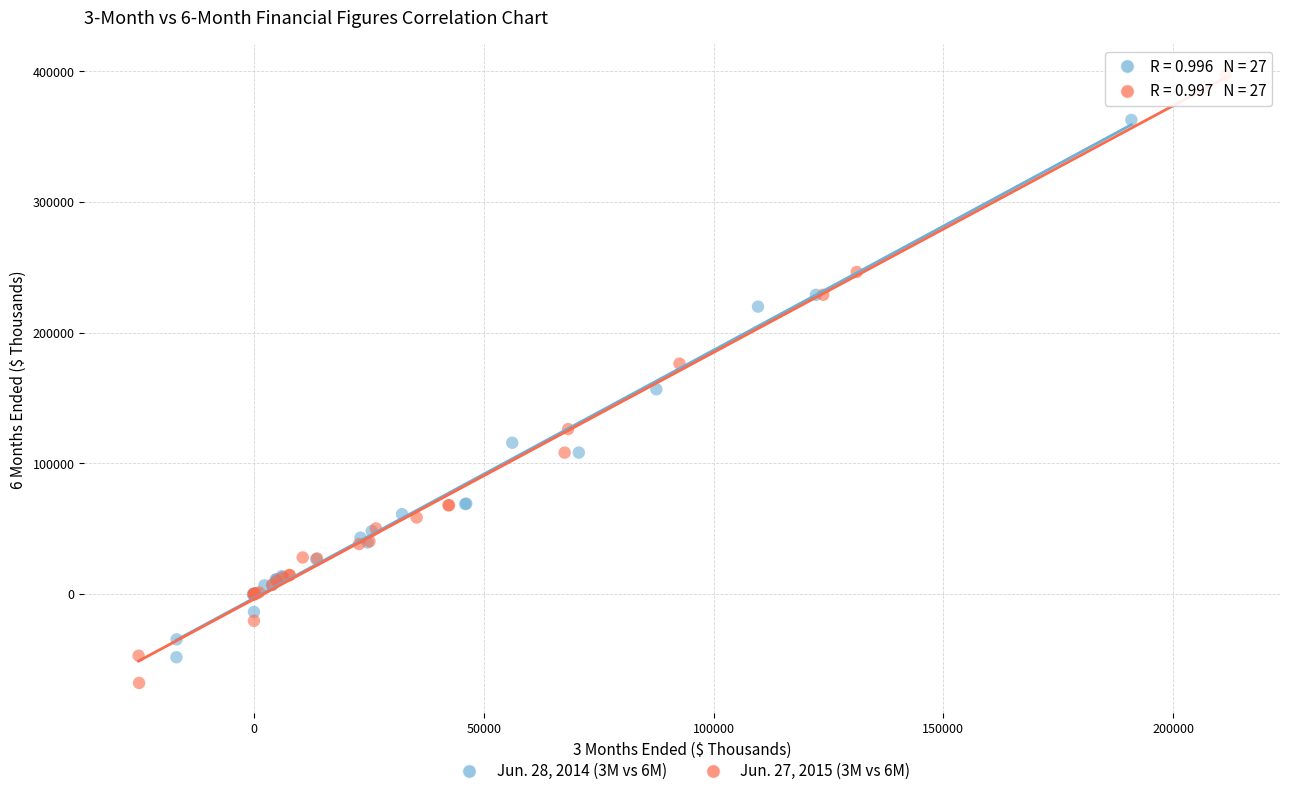

Which series reaches the maximum Y coordinate?

Jun. 27, 2015 (3M vs 6M)